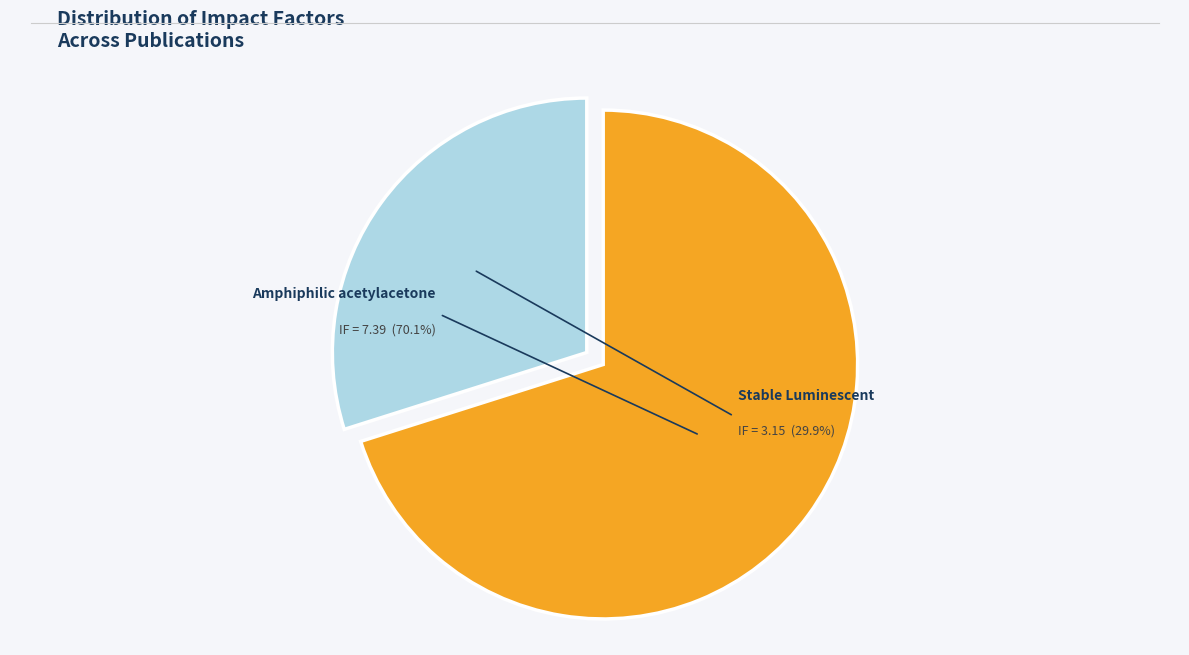

Is it true that Amphiphilic acetylacetone-based carbon (2024) is 70% of the pie?

True